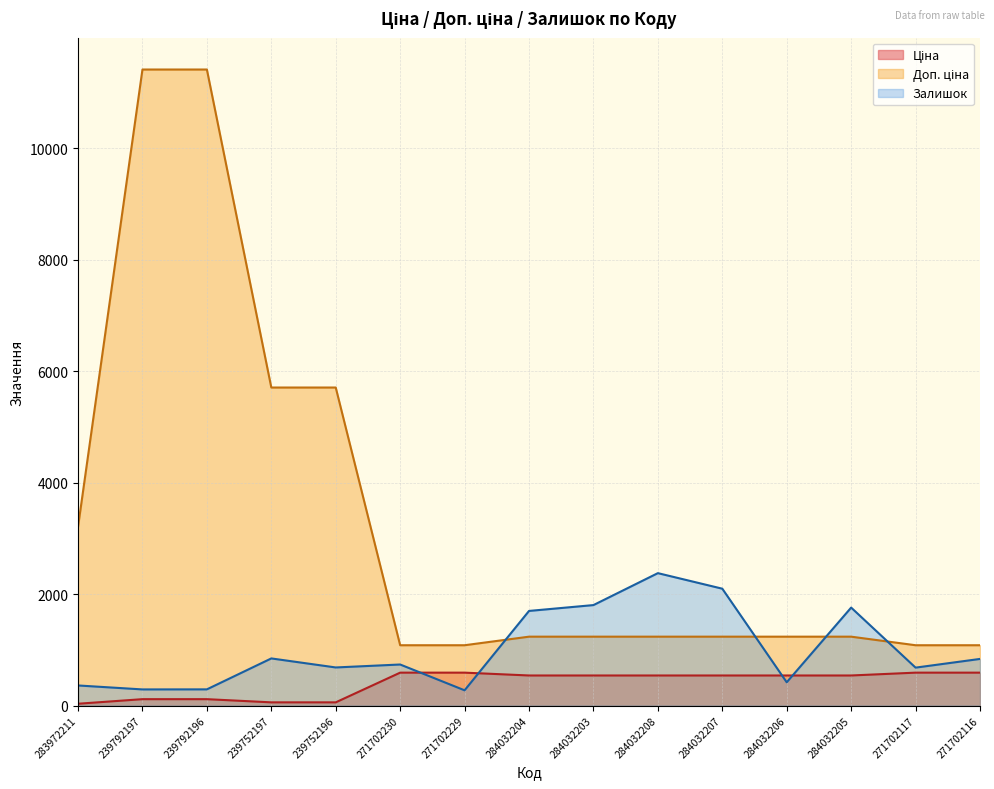

What is the sum of all Залишок values?

15136.0